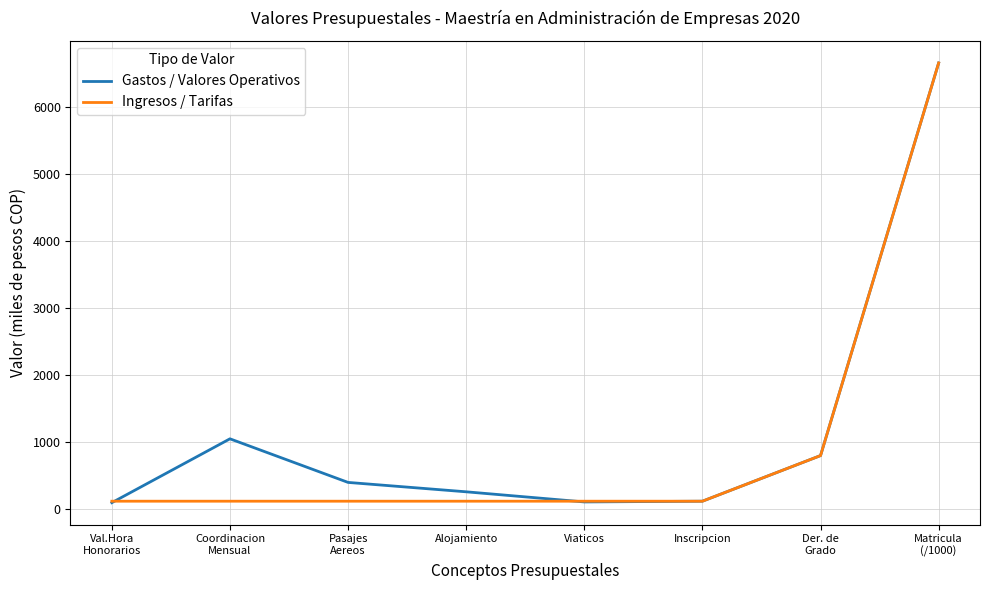

What is the greatest value displayed?

6653.0